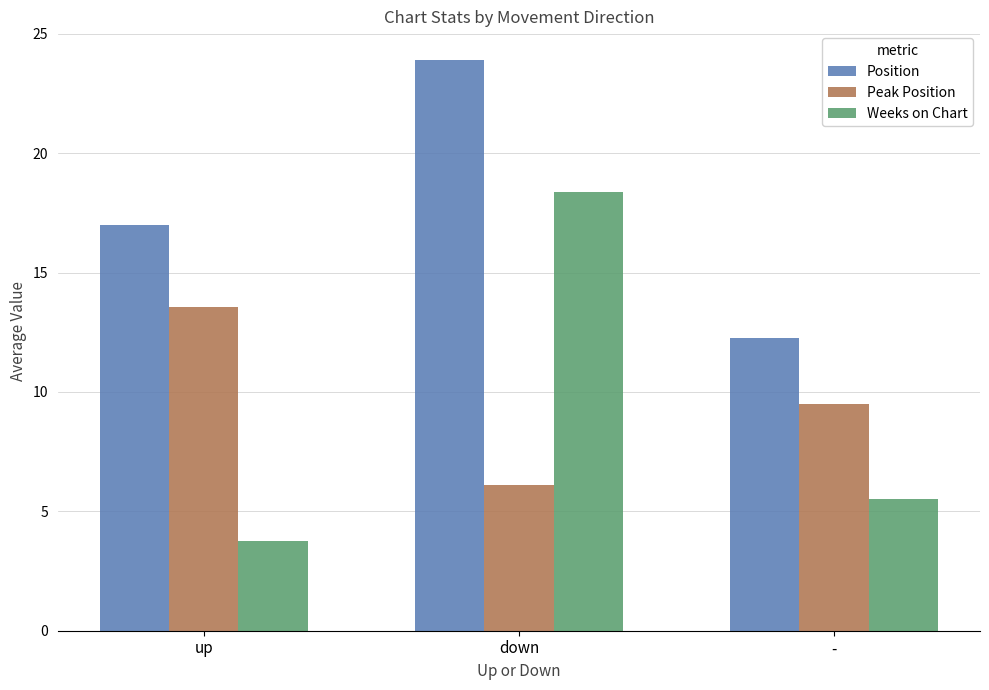

At how many categories does at least one series exceed 22?

1